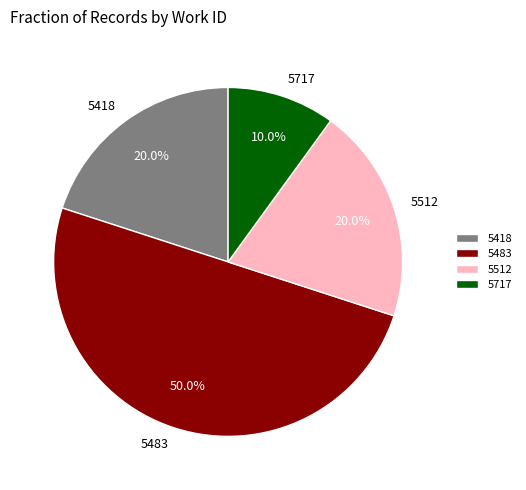

Combined, what portion of the pie is 5717 and 5418?

30.0%